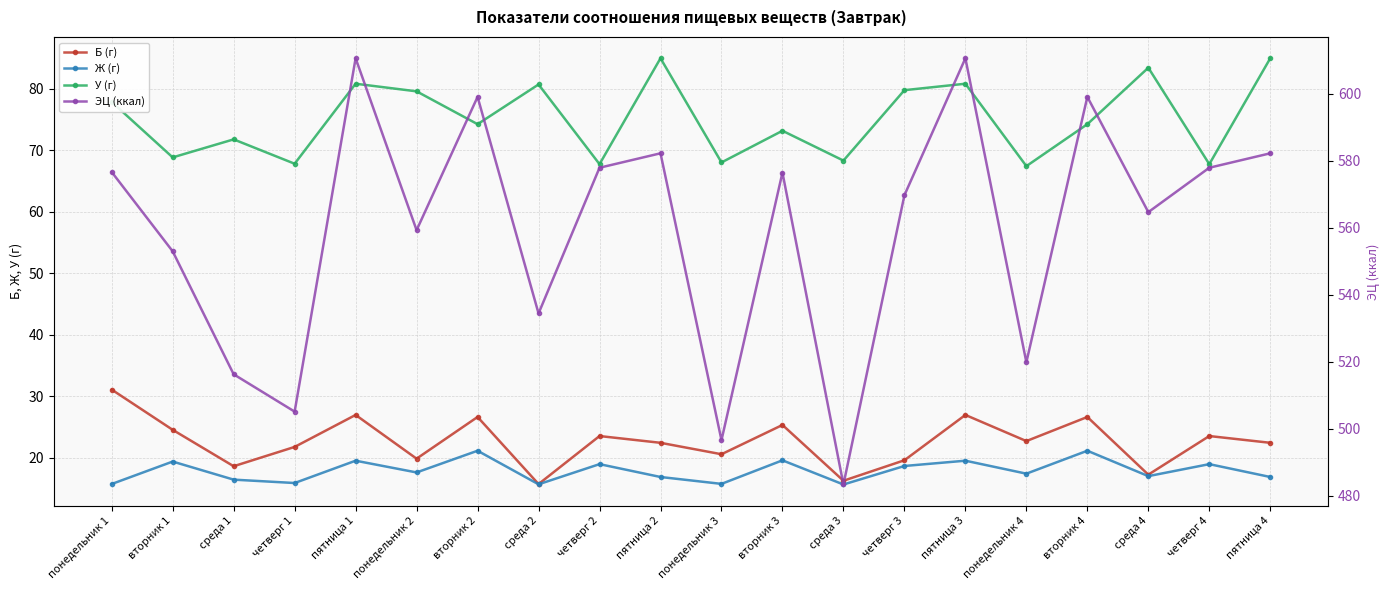

Is the value of У (г) at вторник 4 greater than the value of Ж (г) at четверг 4?

Yes